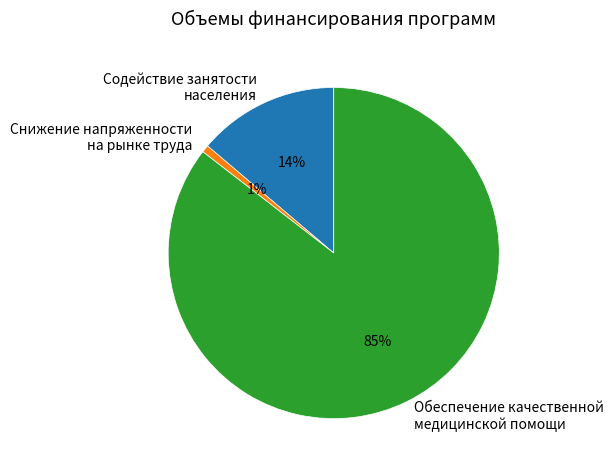

Rank the categories by value from lowest to highest.

Снижение напряженности на рынке труда, Содействие занятости населения, Обеспечение качественной медицинской помощи